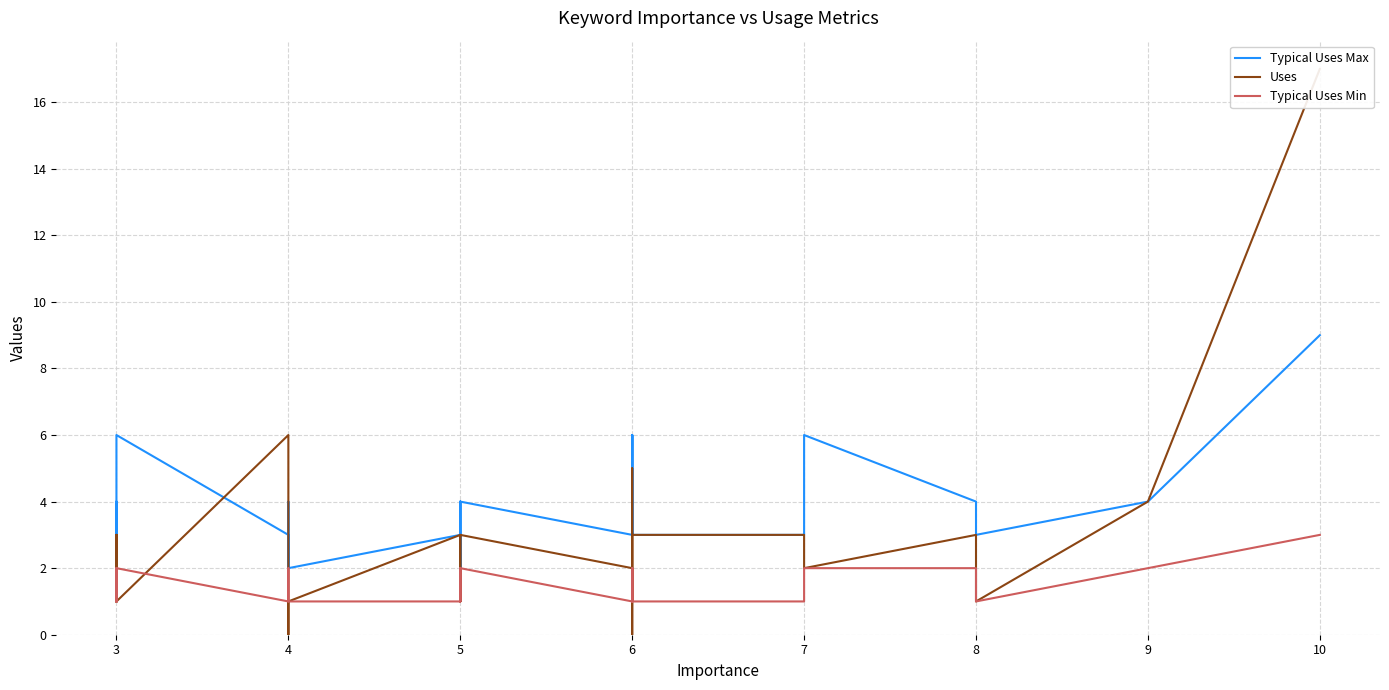

What are all the series names shown in the legend?

Typical Uses Max, Uses, Typical Uses Min